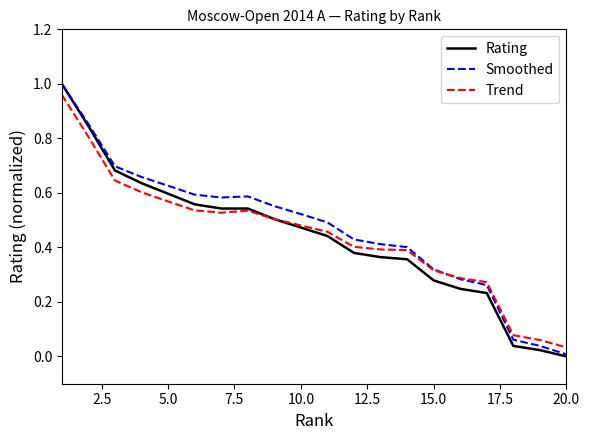

Which series has the widest spread of values?

Rating